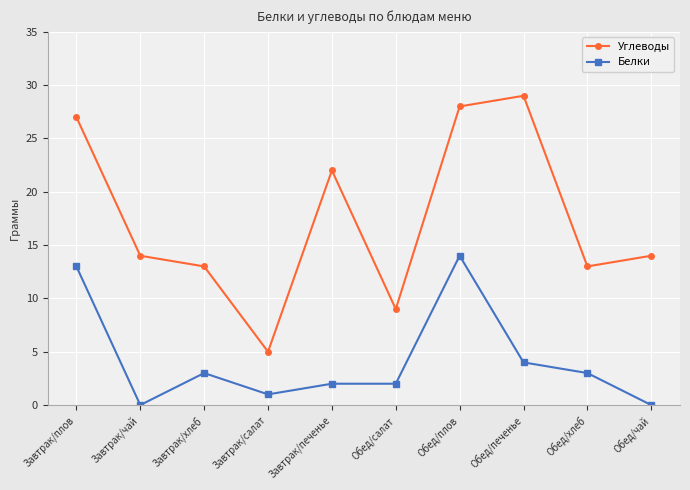

True or false: Белки and Углеводы intersect in this chart.

False